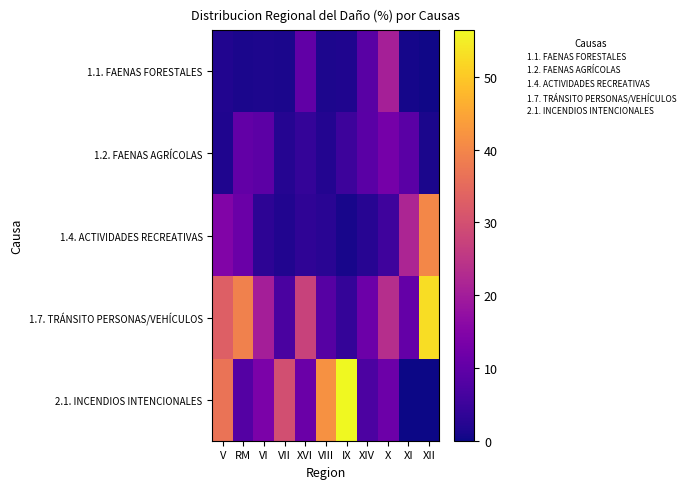

Between XI and XII, which series saw the biggest shift?

1.7. TRÁNSITO PERSONAS/VEHÍCULOS